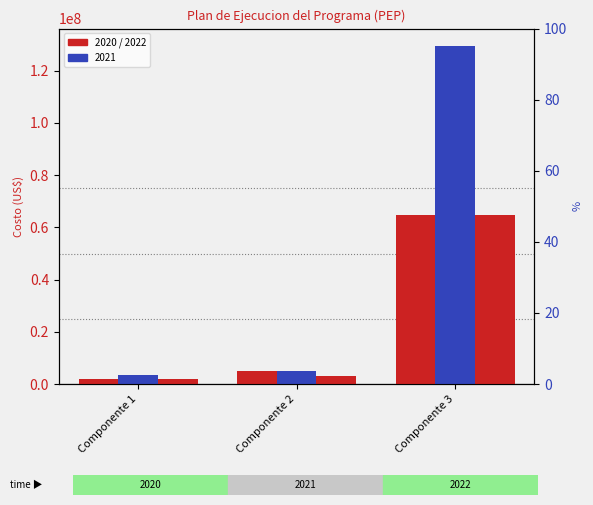

What is the sum of all 2020 values?

71937500